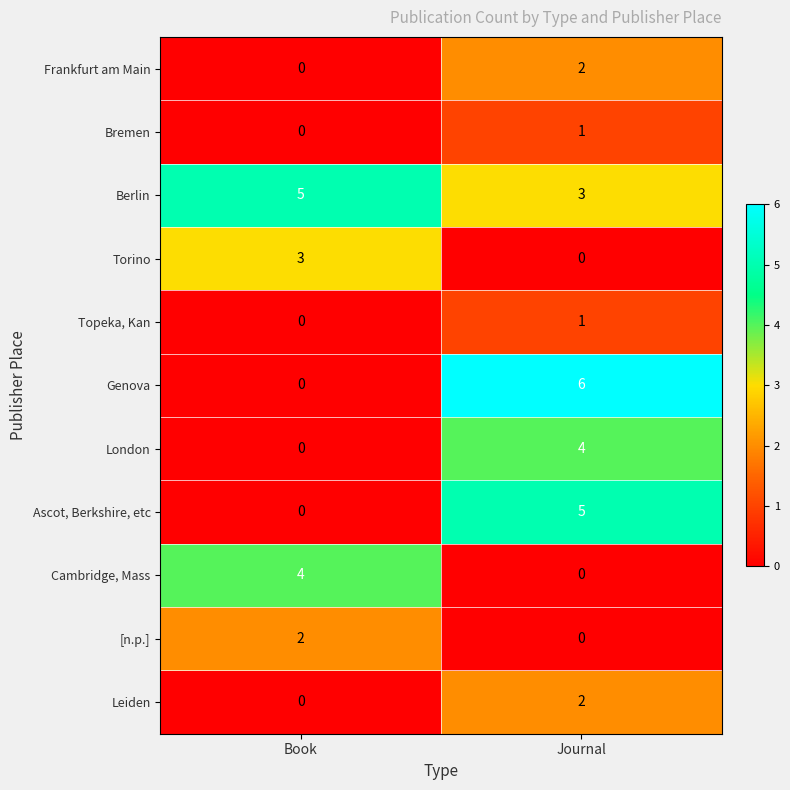

Which series has the widest spread of values?

Genova